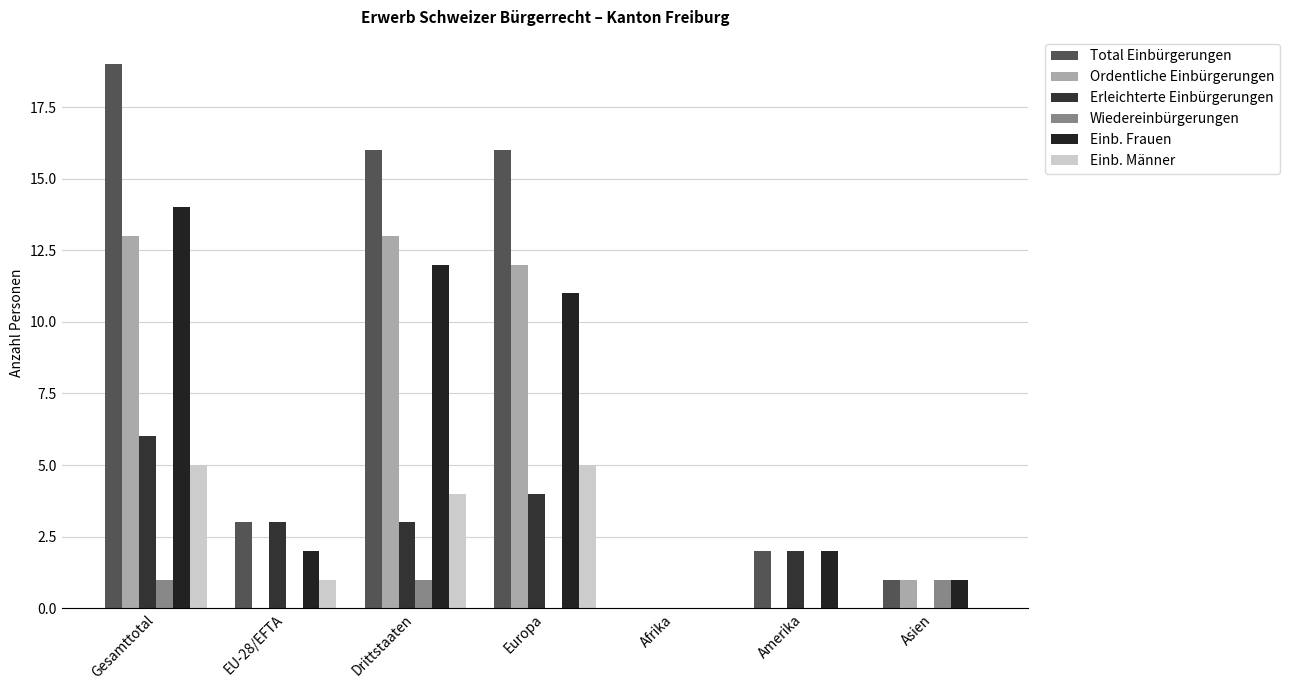

What is the value of the Ordentliche Einbürgerungen bar at the 3rd from the left?

13